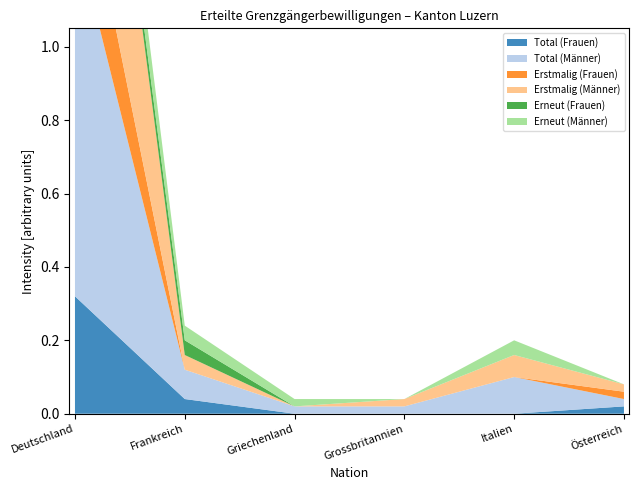

Reading left to right, transcribe all the data shown in this chart.

Total (Frauen): Deutschland=16	Frankreich=2	Griechenland=0	Grossbritannien=0	Italien=0	Österreich=1
Total (Männer): Deutschland=50	Frankreich=4	Griechenland=1	Grossbritannien=1	Italien=5	Österreich=1
Erstmalig (Frauen): Deutschland=14	Frankreich=0	Griechenland=0	Grossbritannien=0	Italien=0	Österreich=1
Erstmalig (Männer): Deutschland=43	Frankreich=2	Griechenland=0	Grossbritannien=1	Italien=3	Österreich=1
Erneut (Frauen): Deutschland=2	Frankreich=2	Griechenland=0	Grossbritannien=0	Italien=0	Österreich=0
Erneut (Männer): Deutschland=7	Frankreich=2	Griechenland=1	Grossbritannien=0	Italien=2	Österreich=0